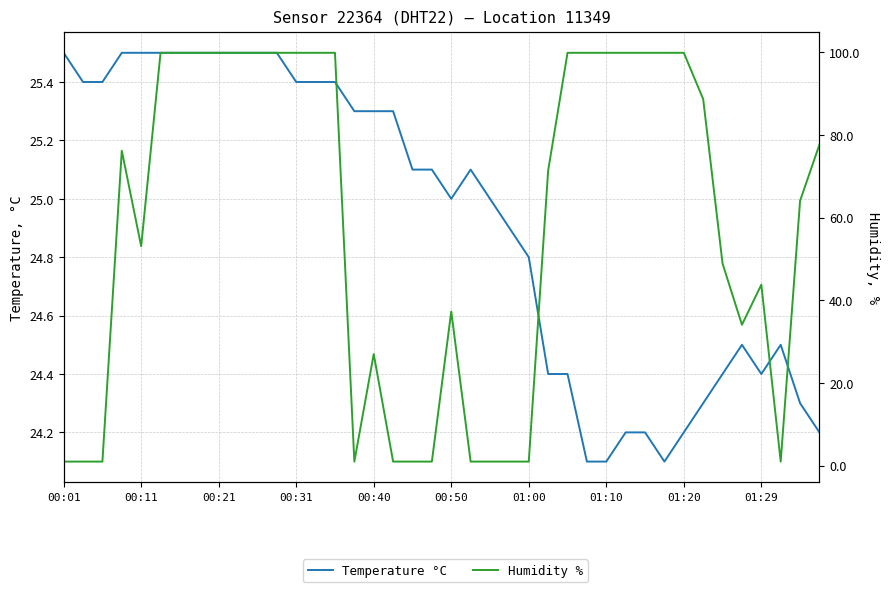

The Humidity % series shows 55.1 at 35. True or false?

False